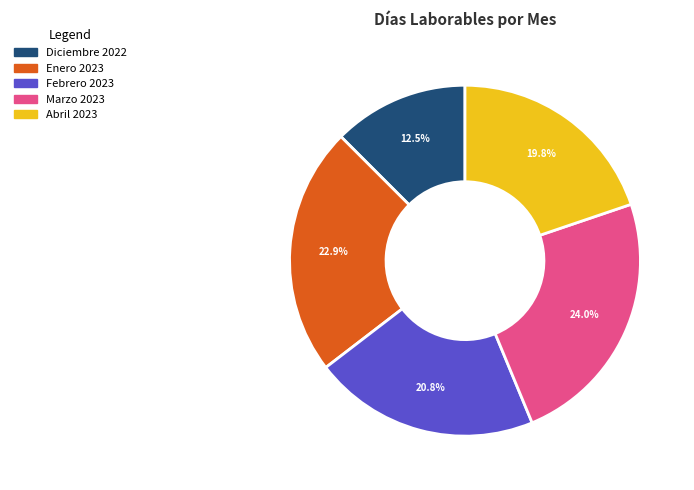

Rank the categories by value from lowest to highest.

Diciembre 2022, Abril 2023, Febrero 2023, Enero 2023, Marzo 2023